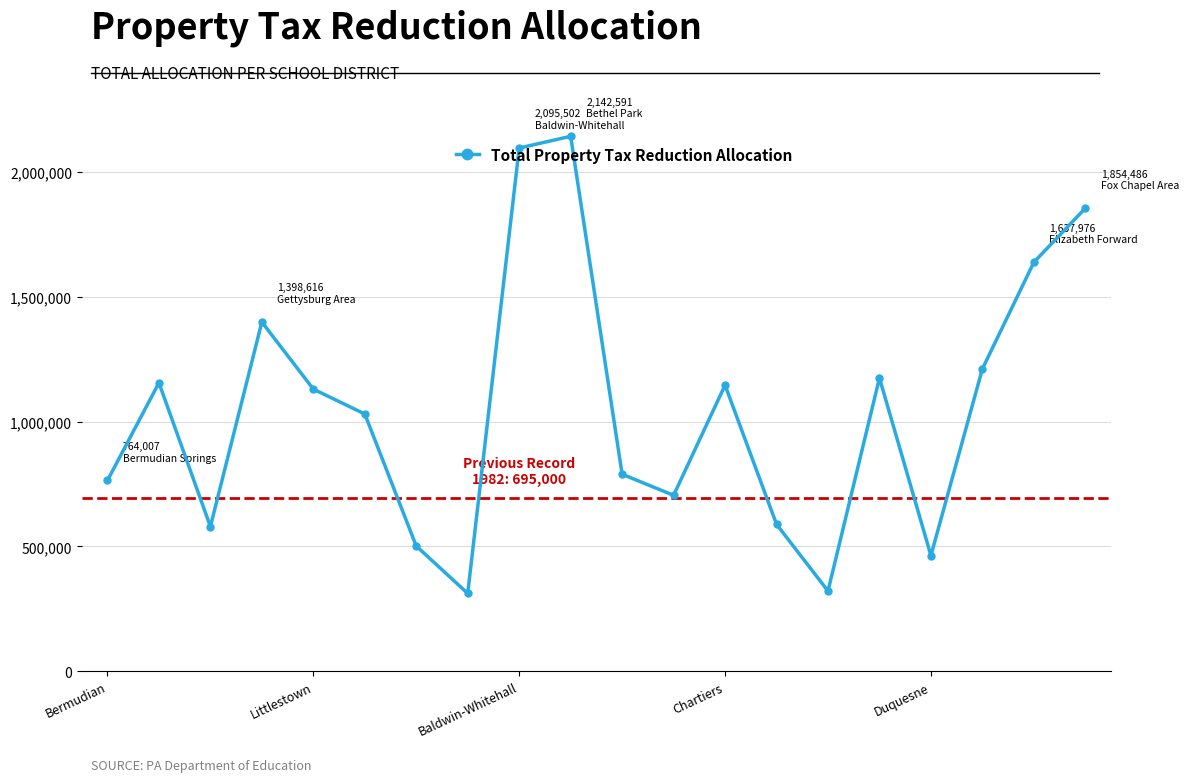

What is the sum of all values?

20998614.6